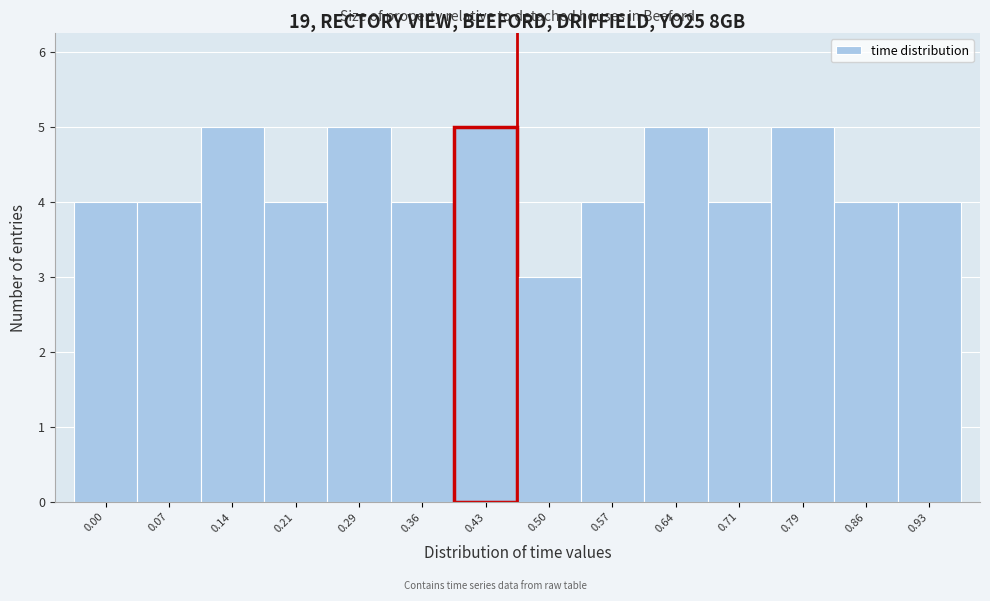

Reading left to right, extract all data points from this chart.

0.00=4	0.07=4	0.14=5	0.21=4	0.29=5	0.36=4	0.43=5	0.50=3	0.57=4	0.64=5	0.71=4	0.79=5	0.86=4	0.93=4